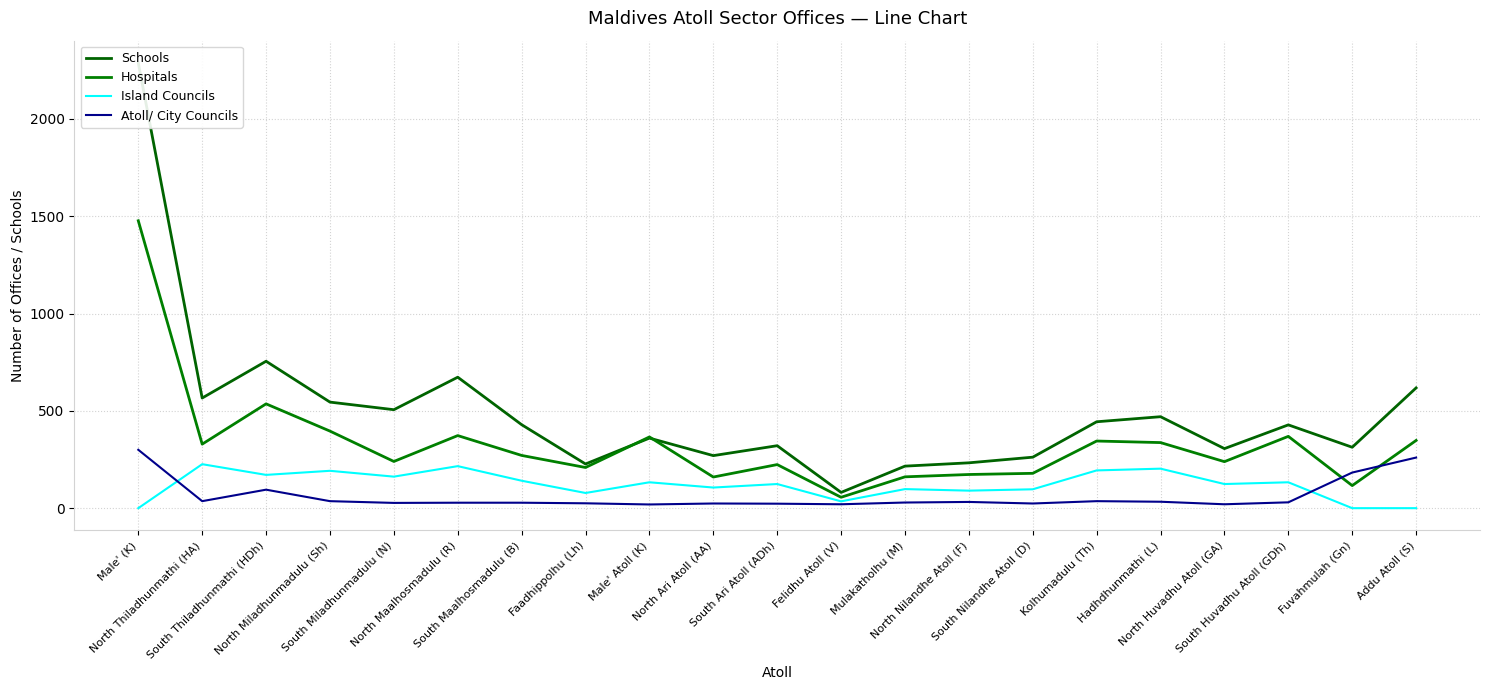

How many values in the Island Councils series exceed 124?

10